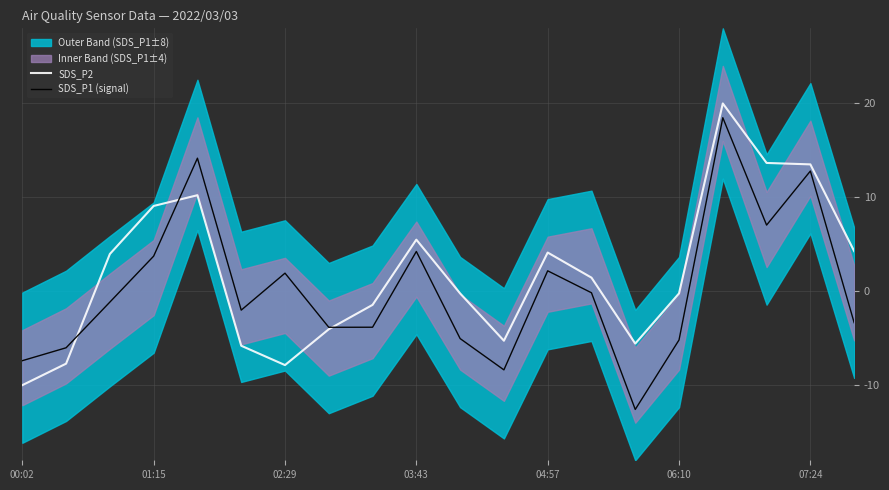

What is the difference between the SDS_P1 (signal) values at 11 and 7?

4.5